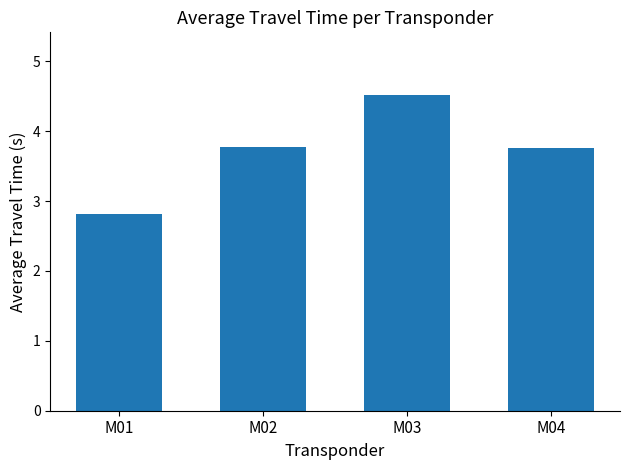

How many data points are above 3?

3